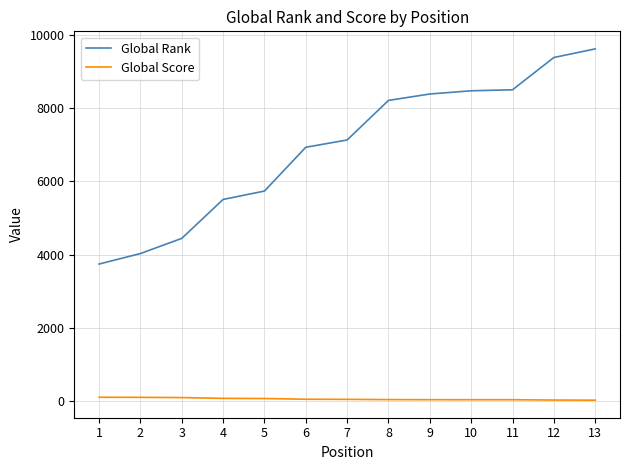

Which series has the largest total across all categories?

Global Rank